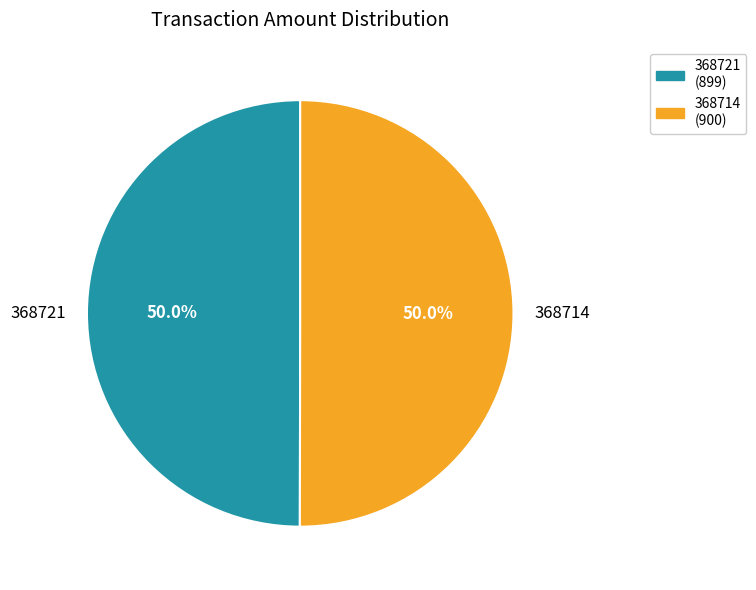

What portion of the pie excludes 368721?

50.0%